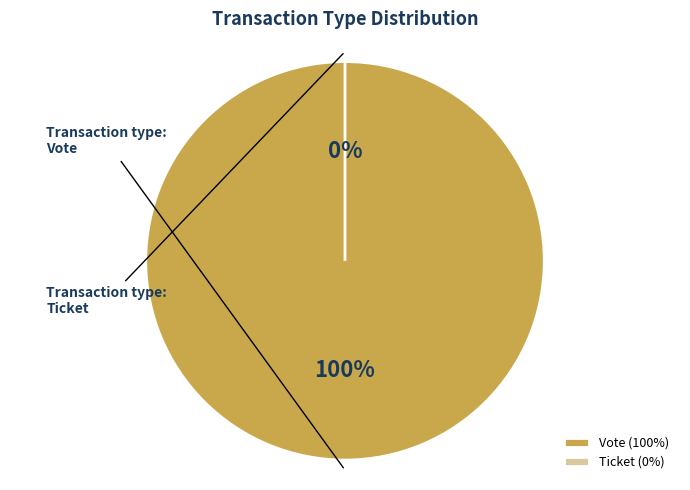

To the nearest percent, what is the average slice percentage?

50%